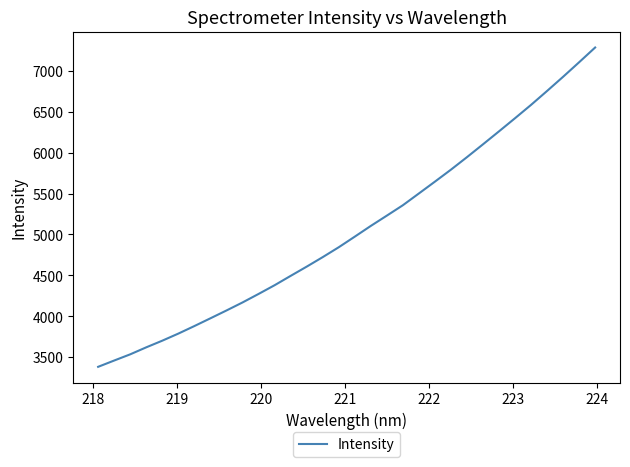

What is the smallest value displayed?

3380.8